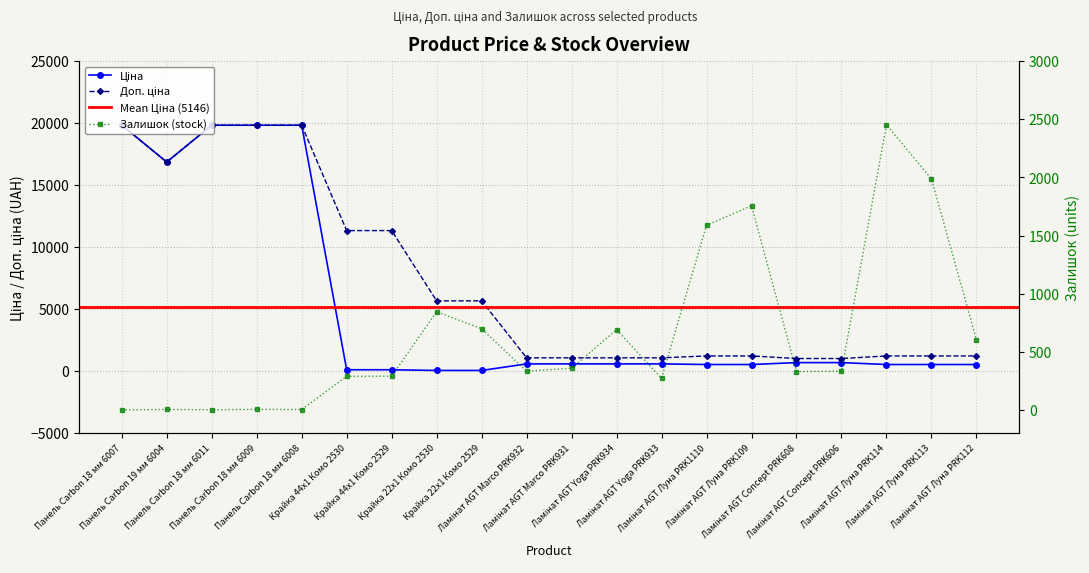

Rank the categories by Ціна value from highest to lowest.

Панель Carbon 18 мм 6007, Панель Carbon 18 мм 6011, Панель Carbon 18 мм 6009, Панель Carbon 18 мм 6008, Панель Carbon 19 мм 6004, Ламінат AGT Concept PRK608, Ламінат AGT Concept PRK606, Ламінат AGT Marco PRK932, Ламінат AGT Marco PRK931, Ламінат AGT Yoga PRK934, Ламінат AGT Yoga PRK933, Ламінат AGT Луна PRK1110, Ламінат AGT Луна PRK109, Ламінат AGT Луна PRK114, Ламінат AGT Луна PRK113, Ламінат AGT Луна PRK112, Крайка 44x1 Комо 2530, Крайка 44x1 Комо 2529, Крайка 22x1 Комо 2530, Крайка 22x1 Комо 2529